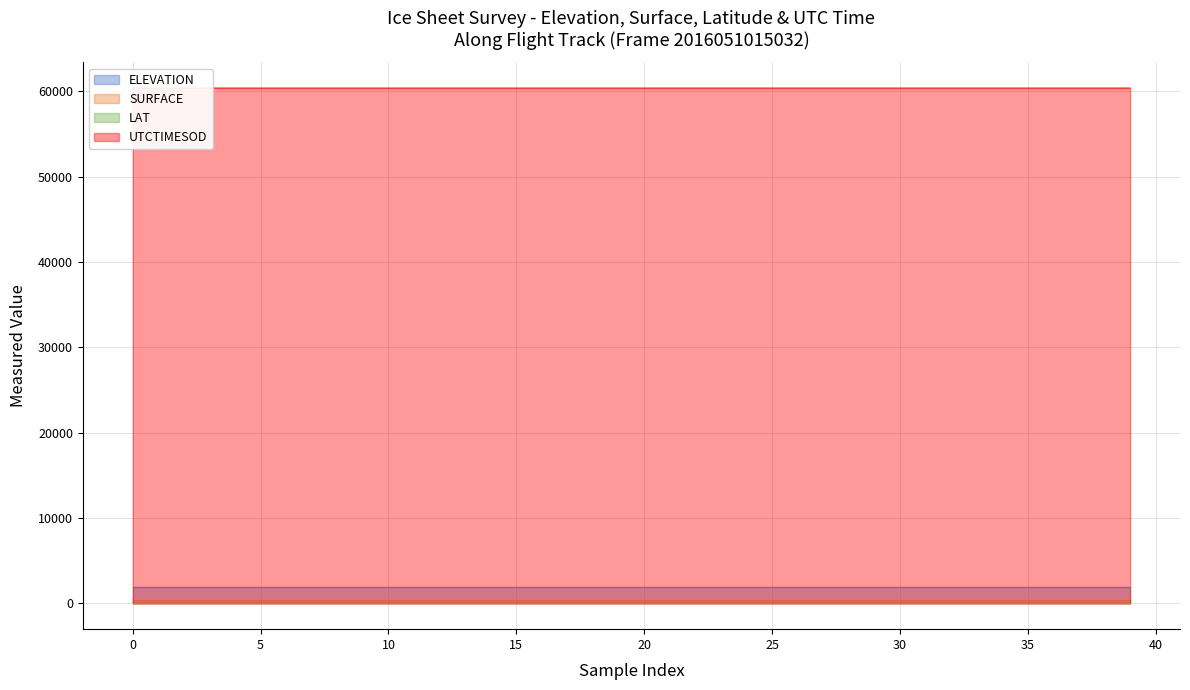

True or false: LAT and UTCTIMESOD intersect in this chart.

False